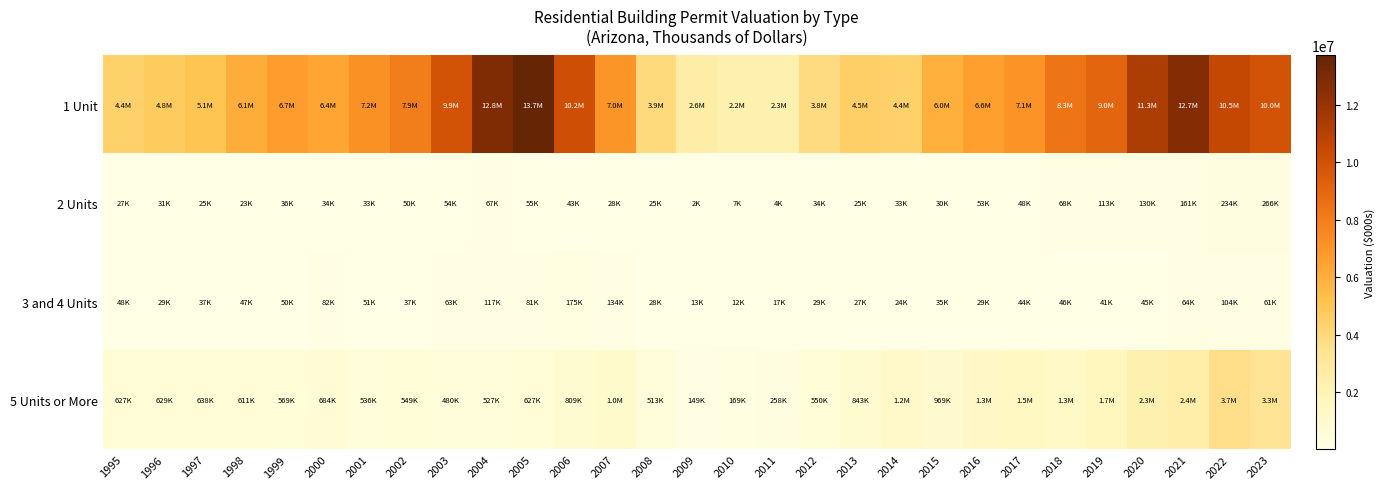

What is the difference between the highest and lowest values at 2006?

10132317